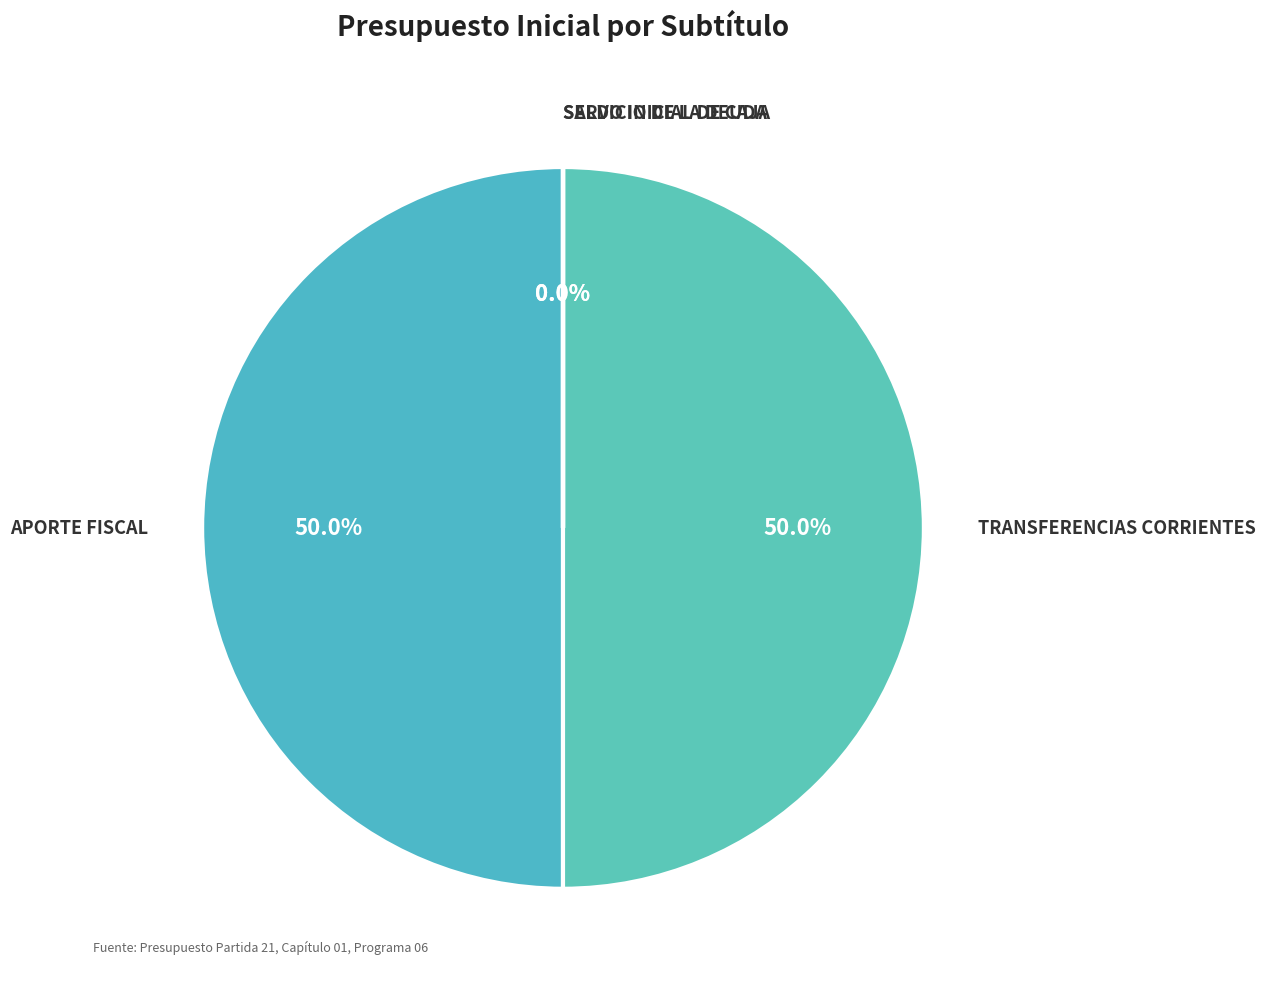

Combined, do TRANSFERENCIAS CORRIENTES and APORTE FISCAL account for over 50%?

Yes